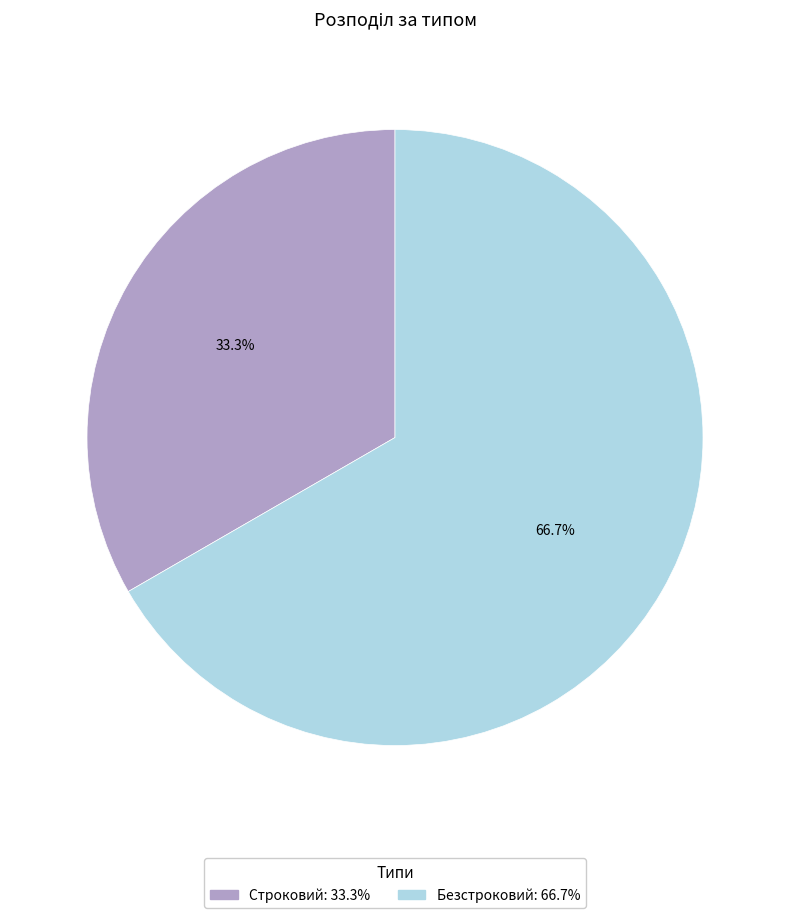

What percentage is NOT represented by Строковий?

66.7%